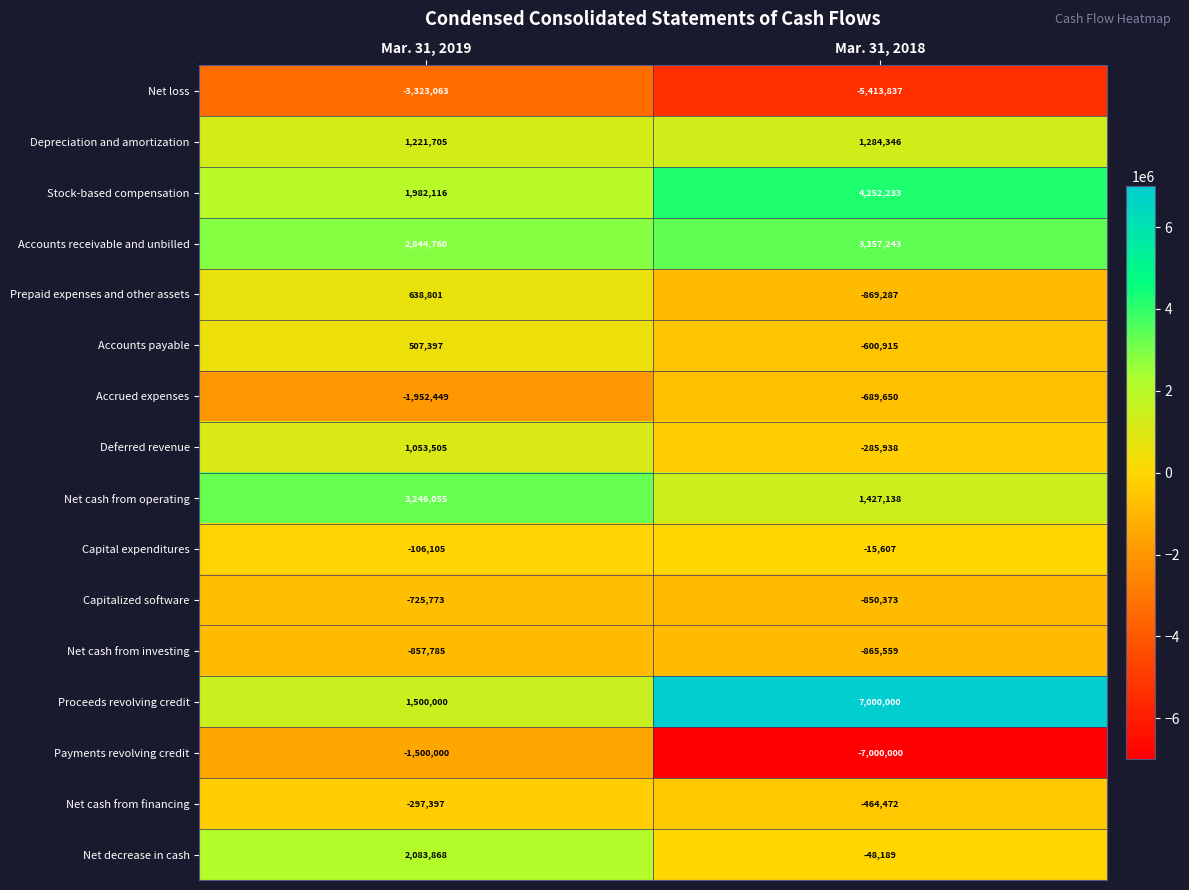

What is the difference between the maximum and minimum values in the Net cash from investing series?

7774